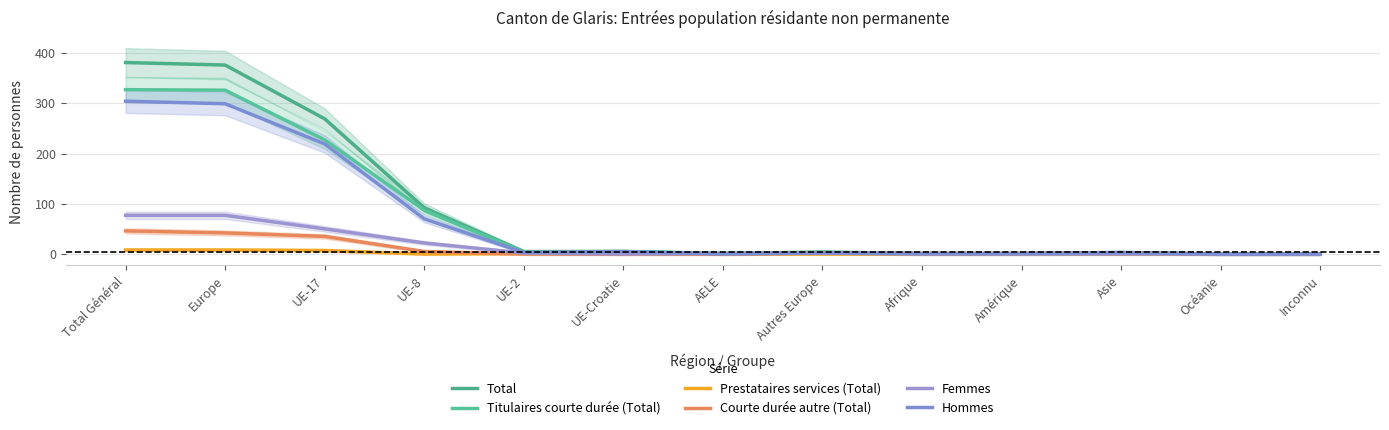

Reading right to left, extract all data points from this chart.

Total: Inconnu=0	Océanie=0	Asie=3	Amérique=1	Afrique=1	Autres Europe=4	AELE=1	UE-Croatie=5	UE-2=5	UE-8=92	UE-17=269	Europe=376	Total Général=381
Titulaires courte durée (Total): Inconnu=0	Océanie=0	Asie=1	Amérique=0	Afrique=0	Autres Europe=2	AELE=1	UE-Croatie=5	UE-2=4	UE-8=87	UE-17=227	Europe=326	Total Général=327
Prestataires services (Total): Inconnu=0	Océanie=0	Asie=0	Amérique=0	Afrique=0	Autres Europe=0	AELE=0	UE-Croatie=0	UE-2=1	UE-8=0	UE-17=7	Europe=8	Total Général=8
Courte durée autre (Total): Inconnu=0	Océanie=0	Asie=2	Amérique=1	Afrique=1	Autres Europe=2	AELE=0	UE-Croatie=0	UE-2=0	UE-8=5	UE-17=35	Europe=42	Total Général=46
Femmes: Inconnu=0	Océanie=0	Asie=0	Amérique=0	Afrique=0	Autres Europe=2	AELE=1	UE-Croatie=0	UE-2=2	UE-8=22	UE-17=50	Europe=77	Total Général=77
Hommes: Inconnu=0	Océanie=0	Asie=3	Amérique=1	Afrique=1	Autres Europe=2	AELE=0	UE-Croatie=5	UE-2=3	UE-8=70	UE-17=219	Europe=299	Total Général=304